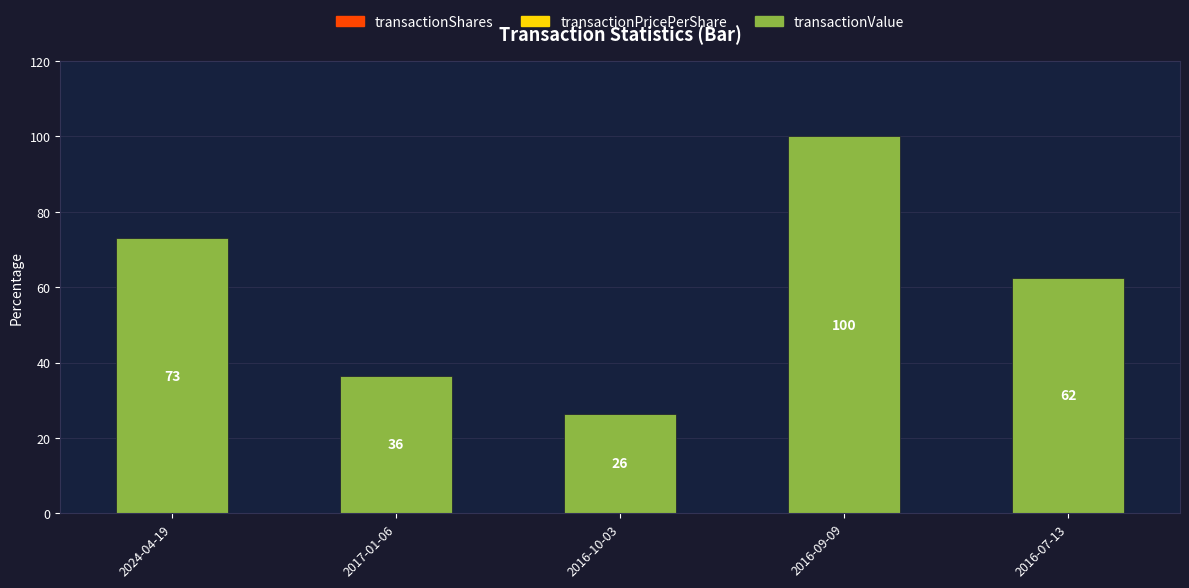

Reading right to left, transcribe all the data shown in this chart.

2016-07-13=62.4	2016-09-09=100.0	2016-10-03=26.4	2017-01-06=36.4	2024-04-19=72.9